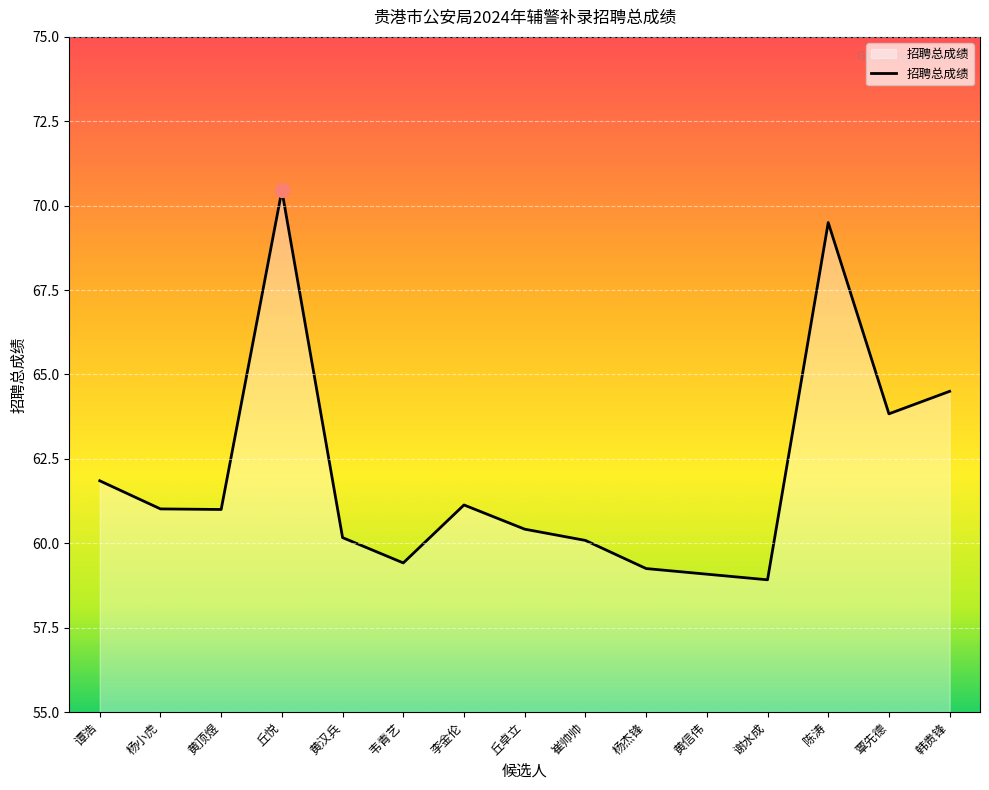

What position from the right is 黄顶煜?

13